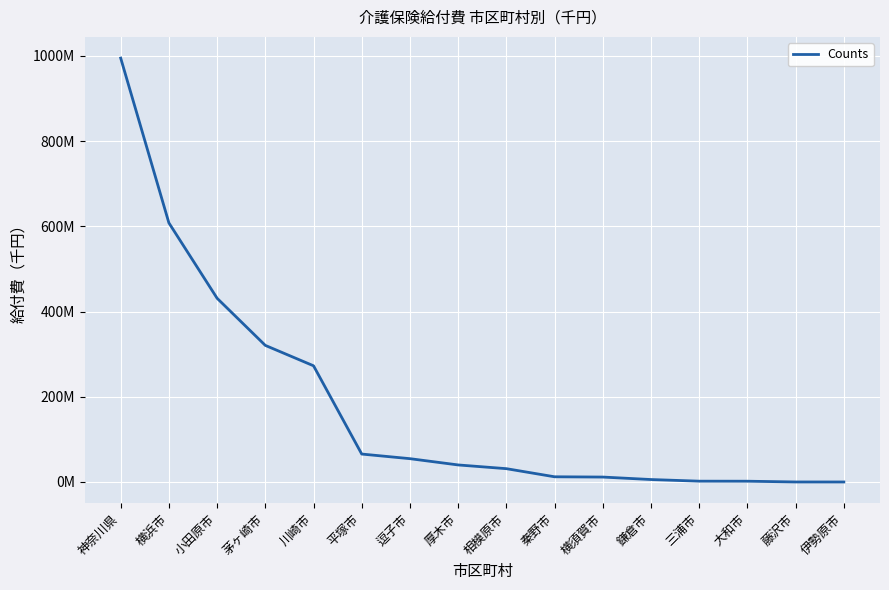

Does the chart have visible grid lines?

Yes